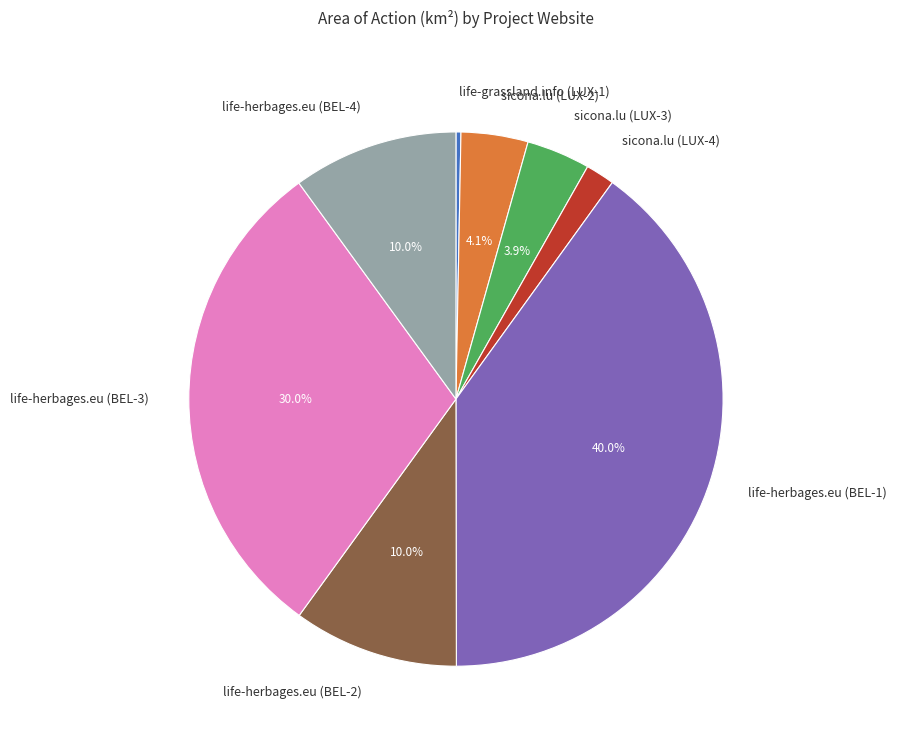

How much of the chart is everything except life-herbages.eu (BEL-3)?

70.0%